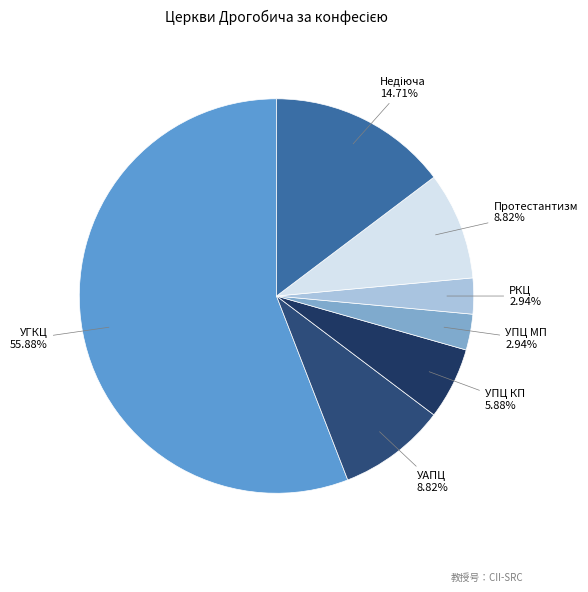

How many segments does this pie chart have?

7